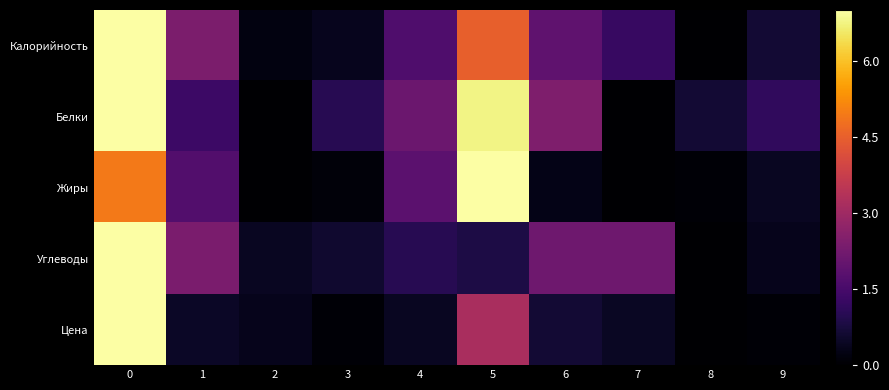

What is the maximum value shown in the chart?

7.0